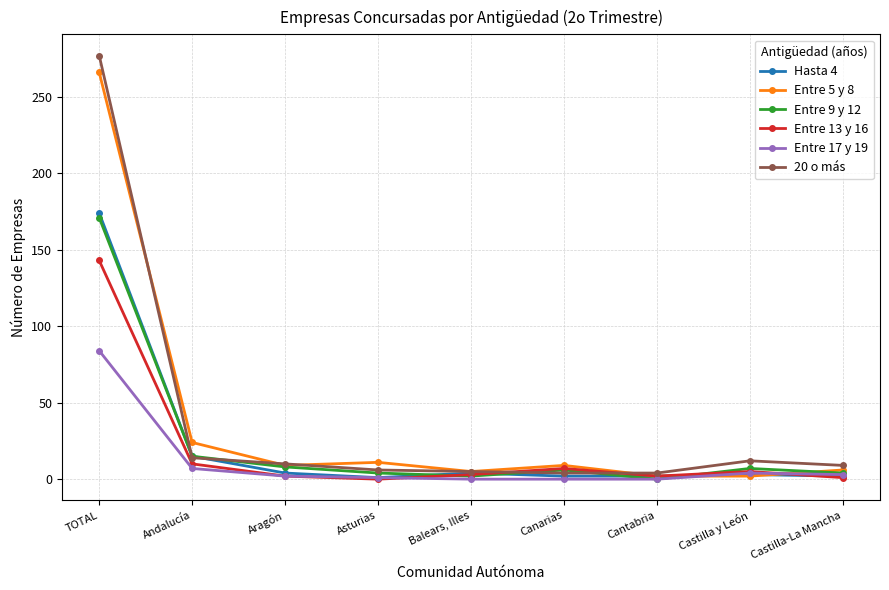

Count the number of data series in this chart.

6